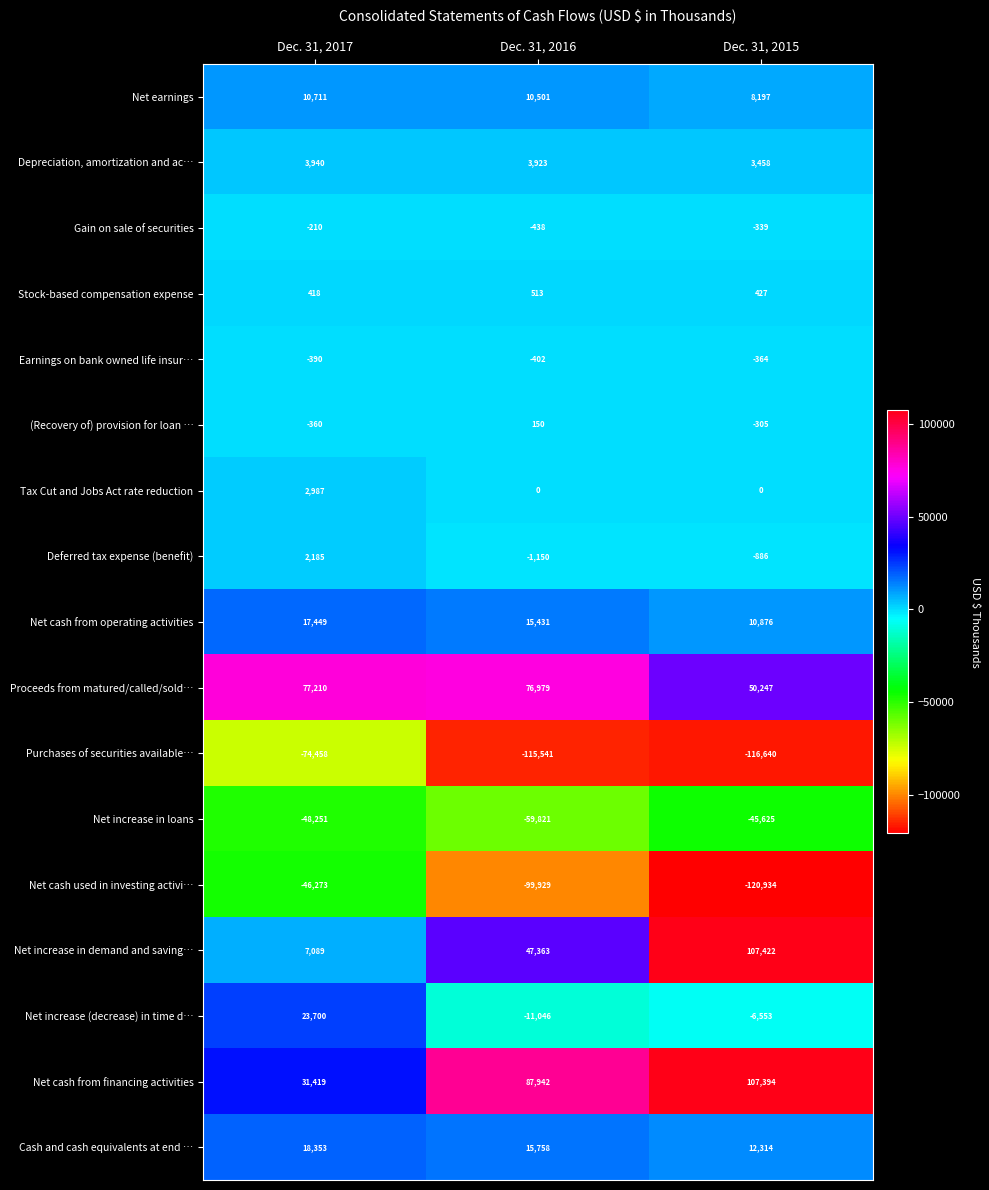

What is the minimum value for Proceeds from matured/called/sold…?

50247